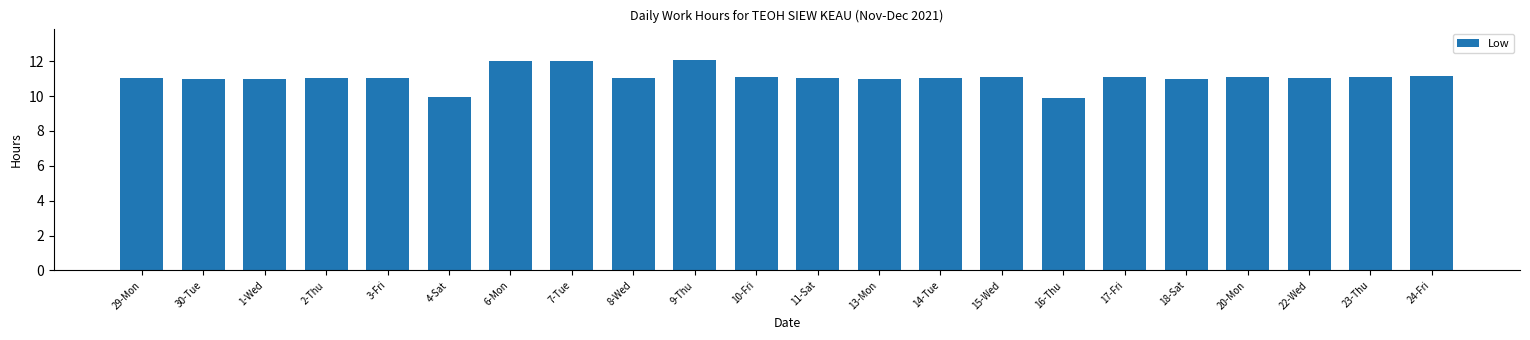

What is the label of the 10th bar from the left?

9-Thu